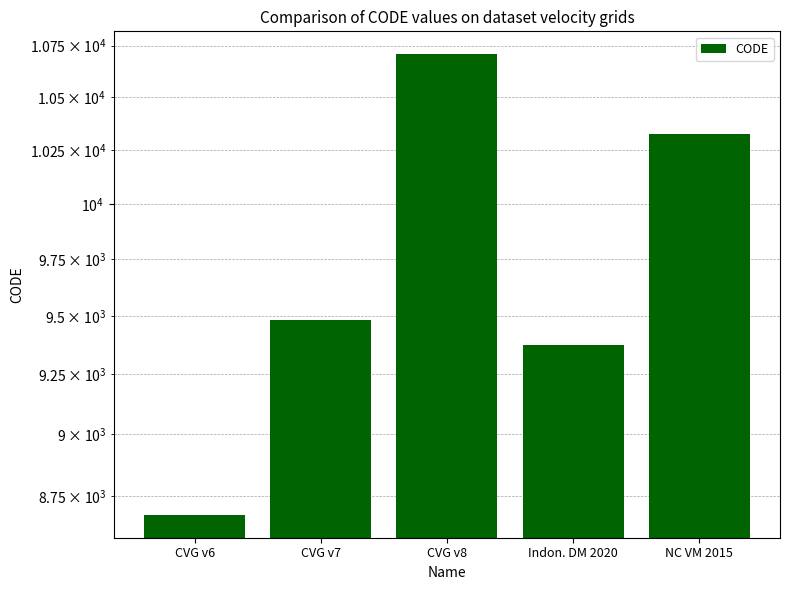

Between NC VM 2015 and CVG v7, which is larger?

NC VM 2015